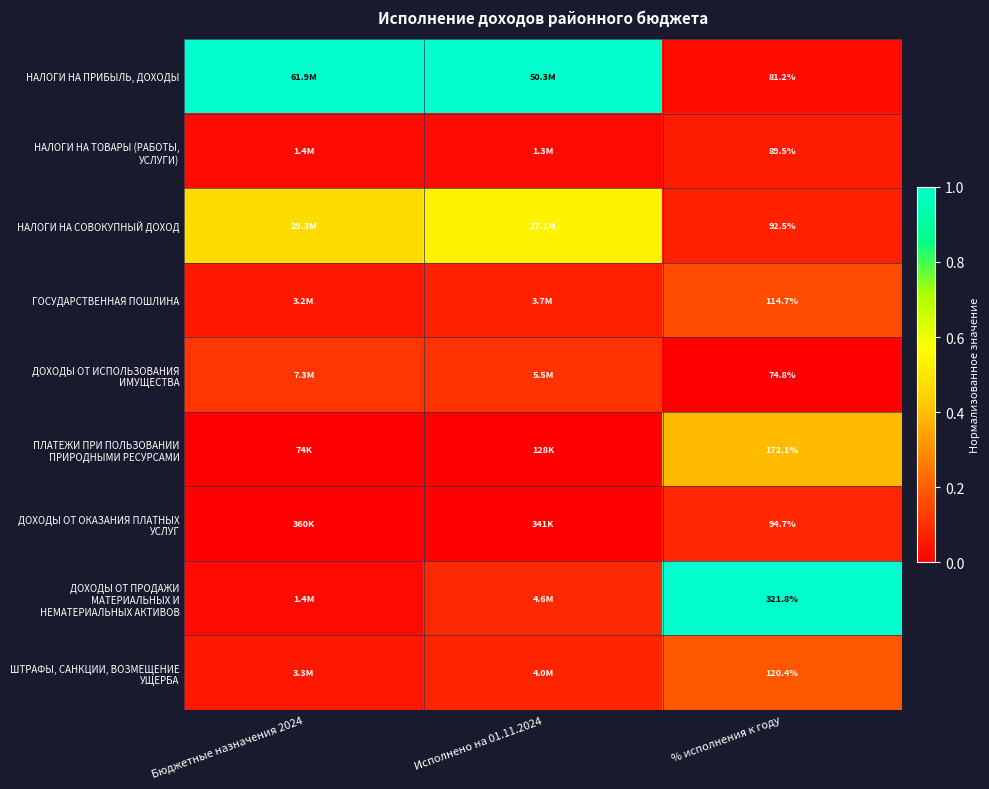

At which label is ДОХОДЫ ОТ ПРОДАЖИ МАТЕРИАЛЬНЫХ И НЕМАТЕРИАЛЬНЫХ АКТИВОВ closest to 0?

Бюджетные назначения 2024